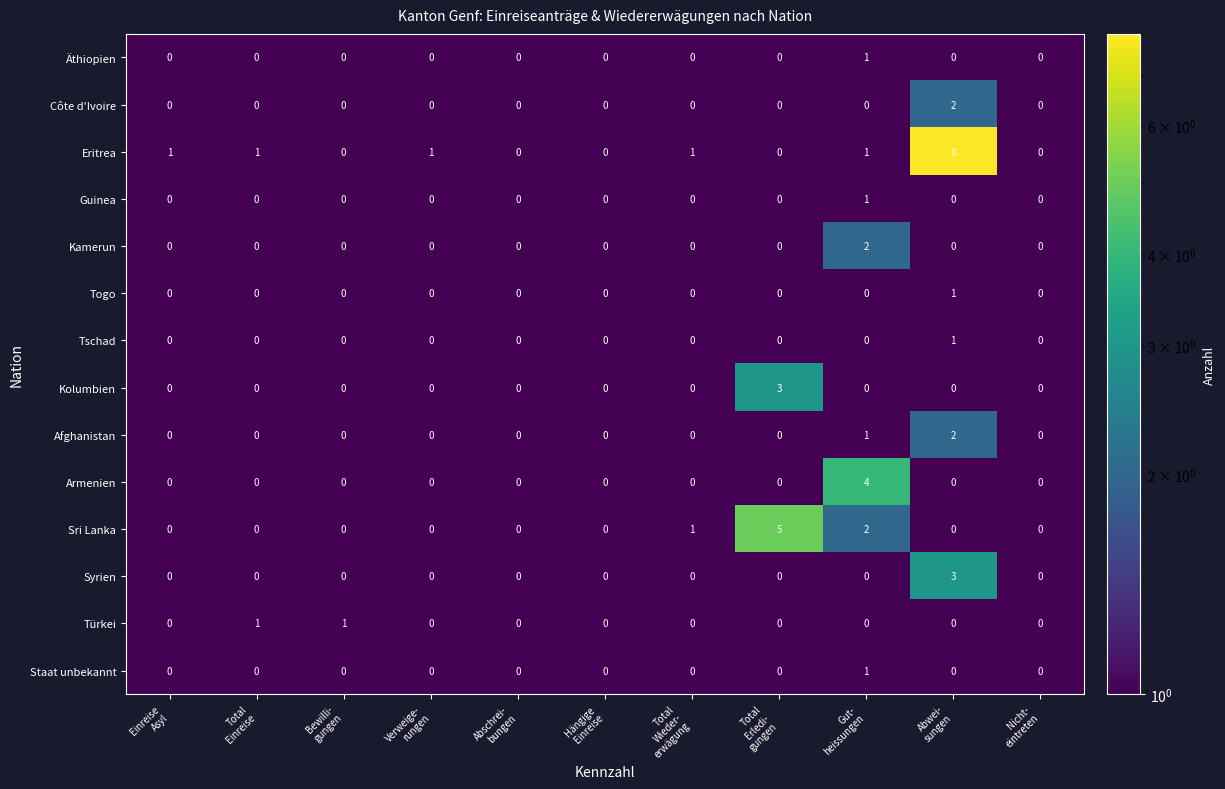

What is the spread (max minus min) of values at Total
Wieder-
erwägung?

1